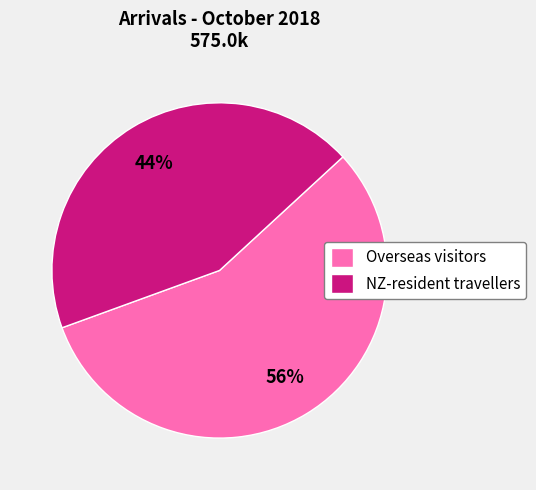

What is the ratio of the value at NZ-resident travellers to the value at Overseas visitors?

0.8